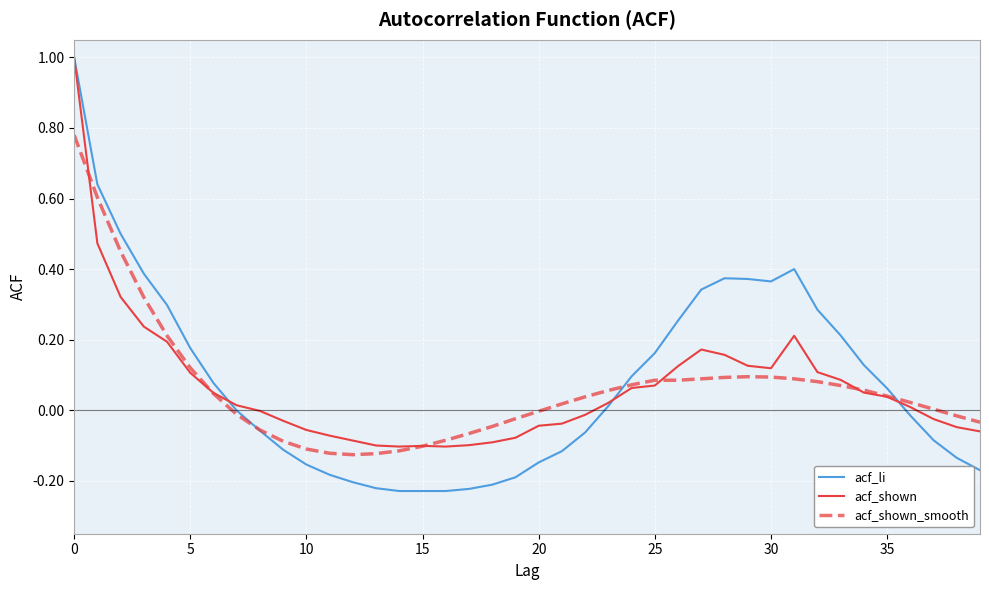

What is the difference between the maximum and minimum values in the acf_shown_smooth series?

0.9